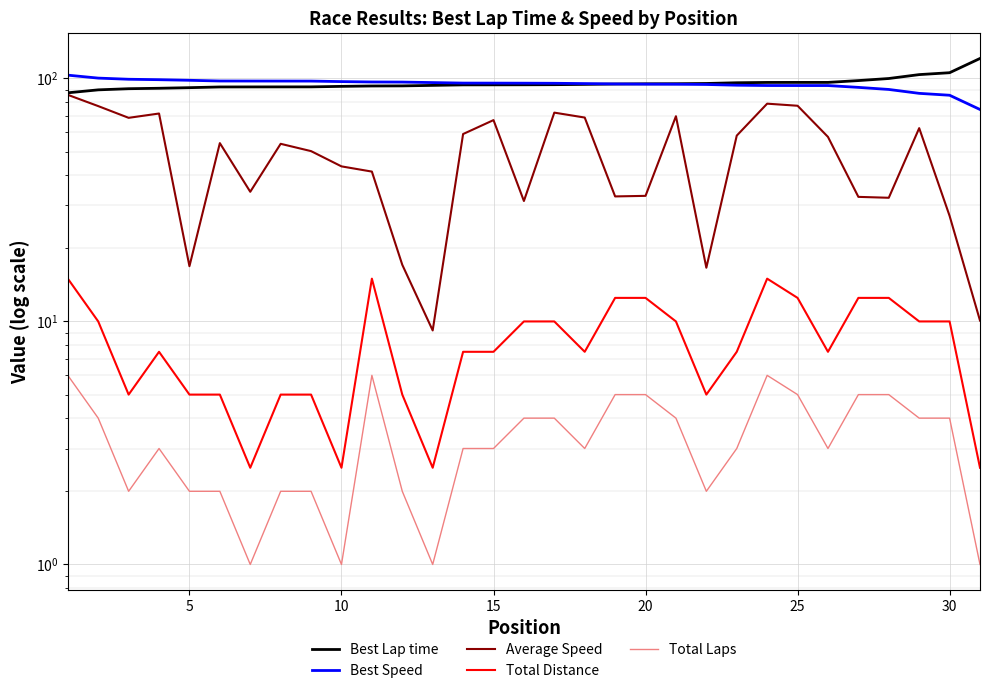

Where is the first local minimum for Total Distance?

10